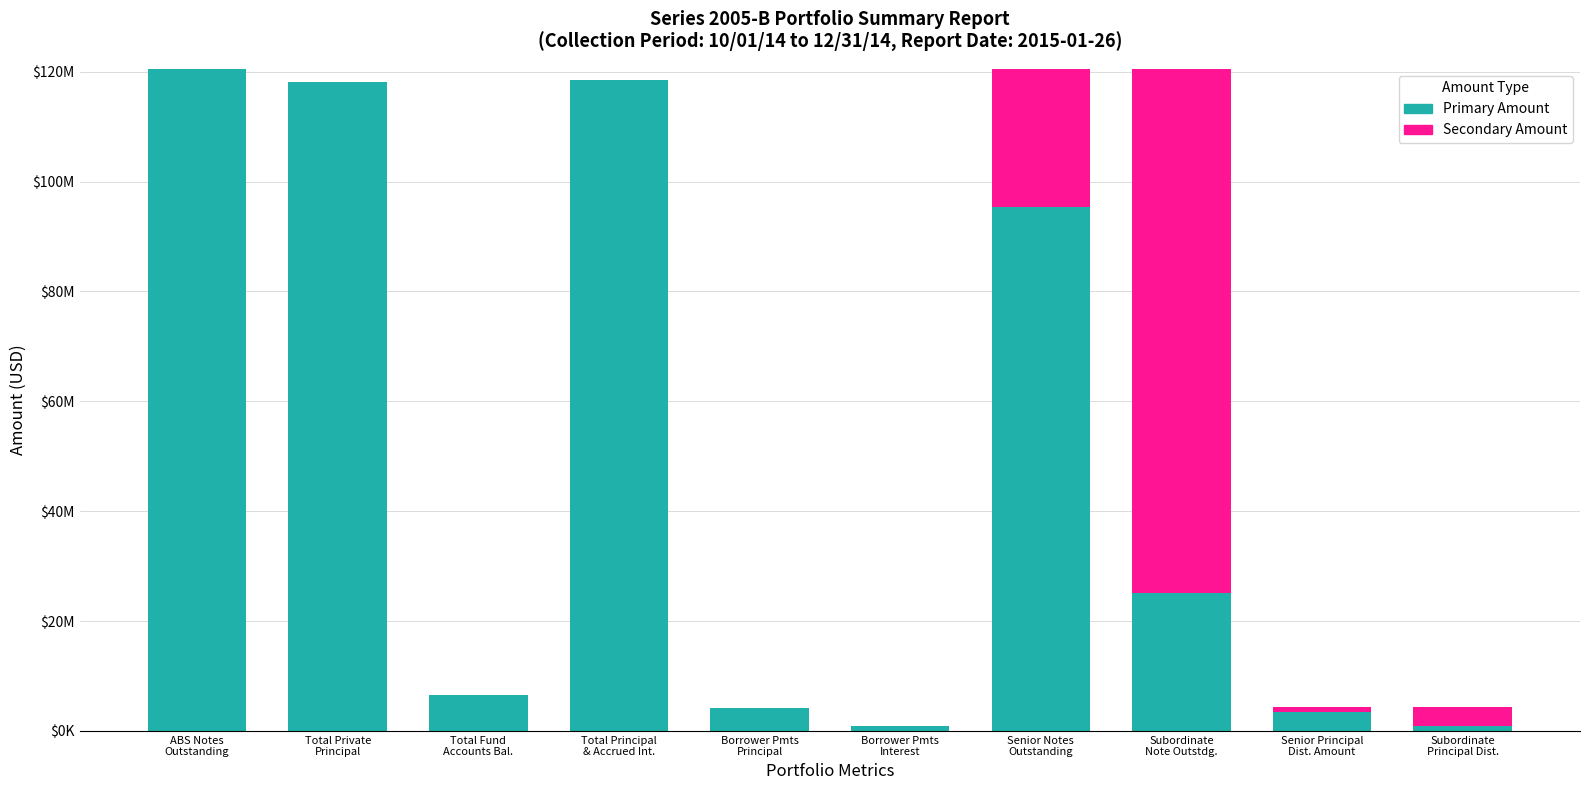

Are the bars horizontal?

No